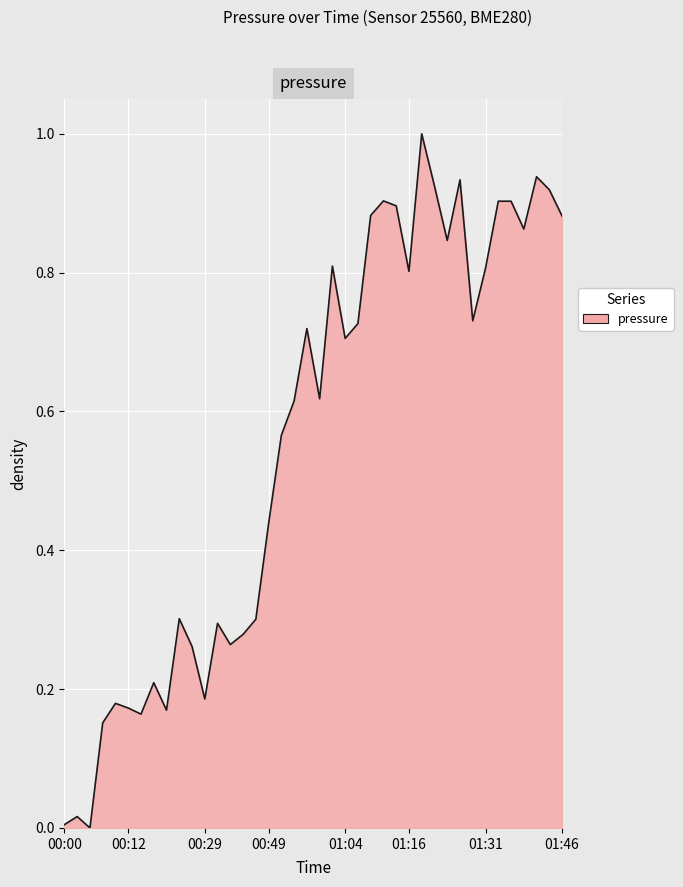

Does the chart display data point markers on the line(s)?

No